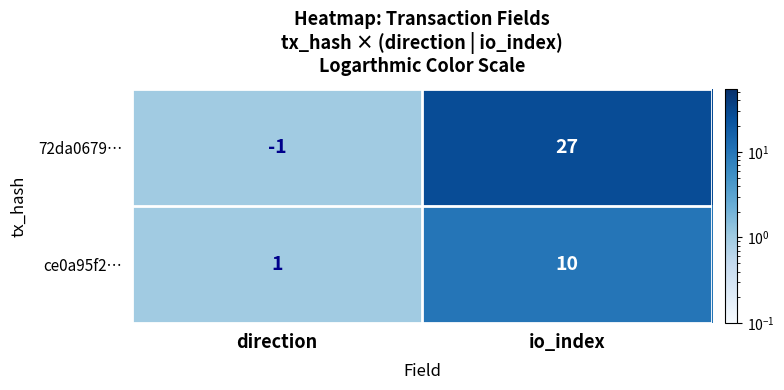

What is the difference between the highest and lowest values at io_index?

17